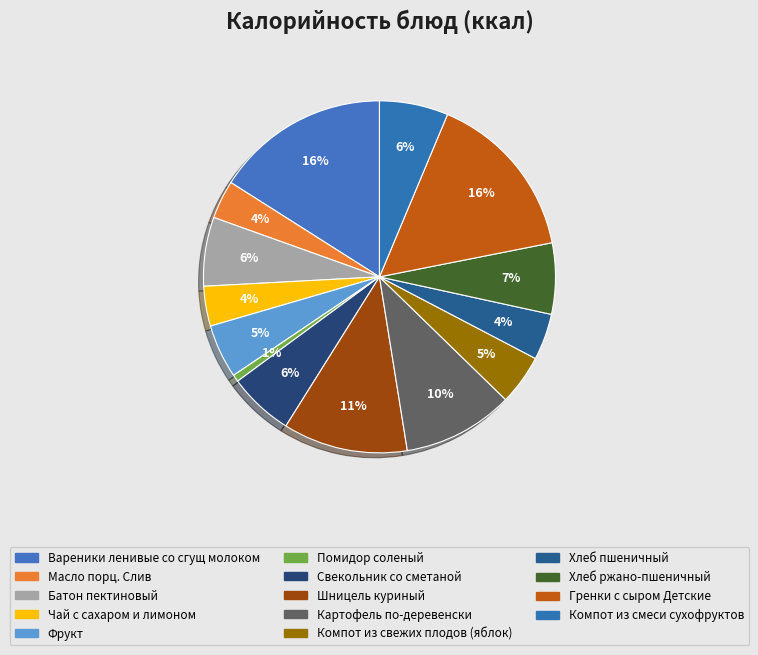

Count the number of slices in the pie.

14